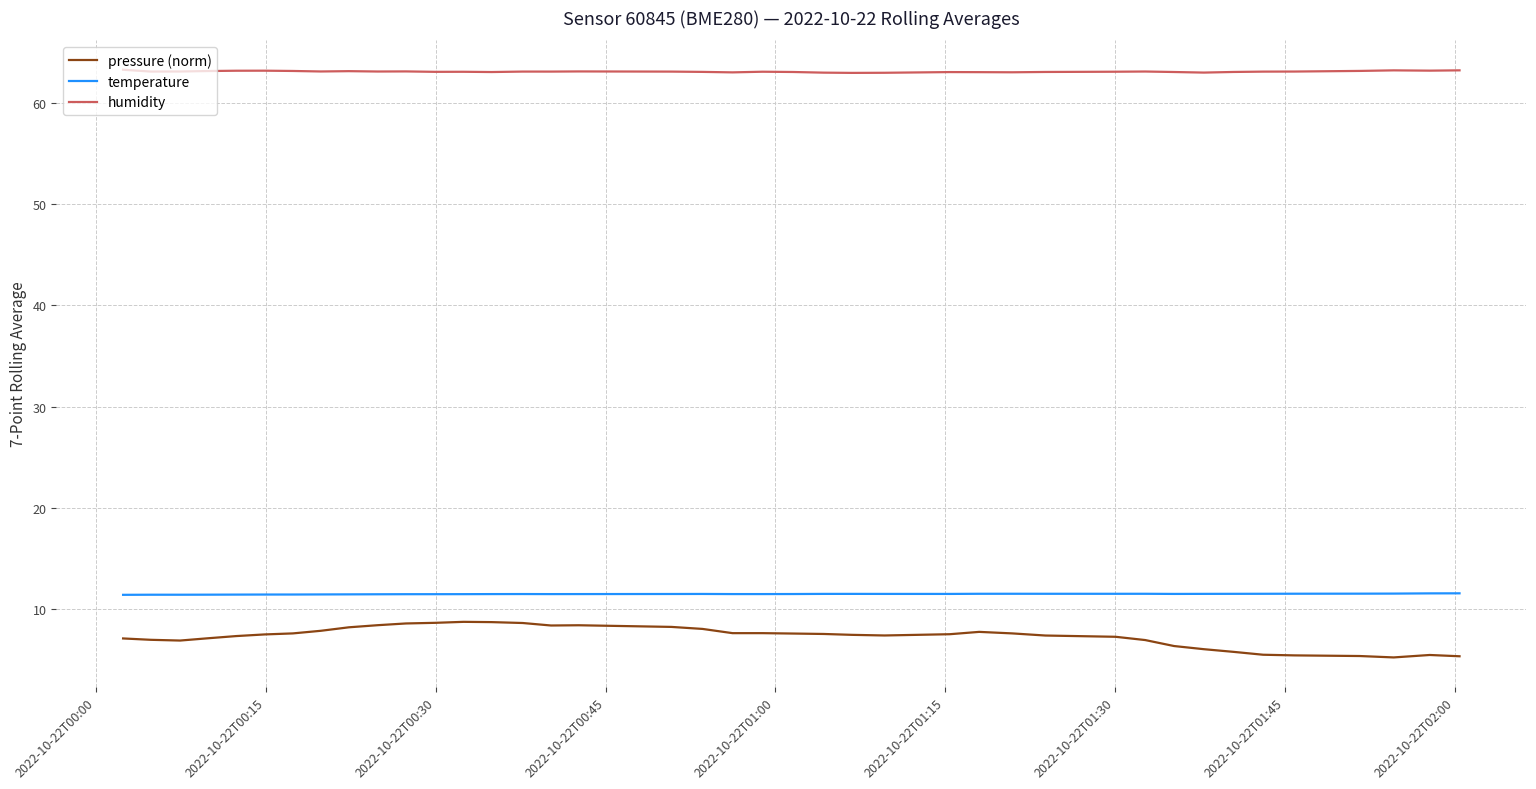

Which series has the largest total across all categories?

humidity